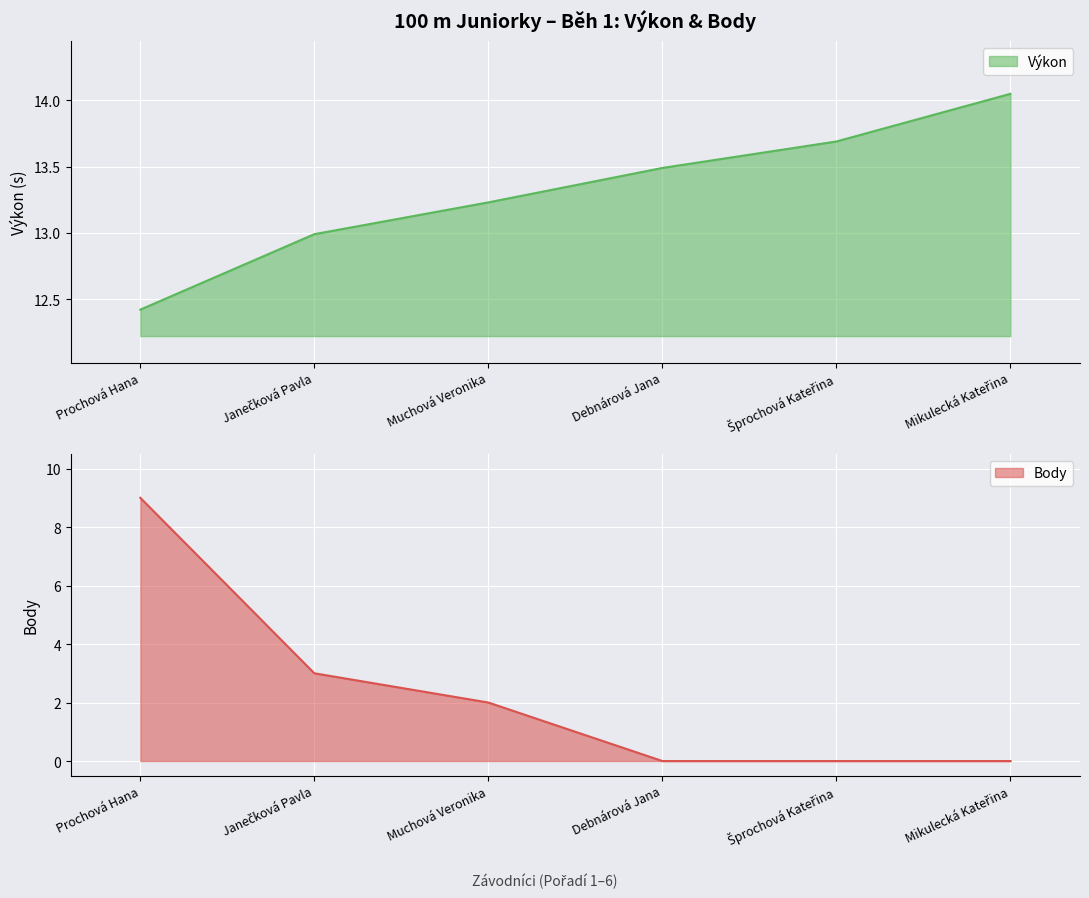

True or false: Body and Výkon cross at least once.

False